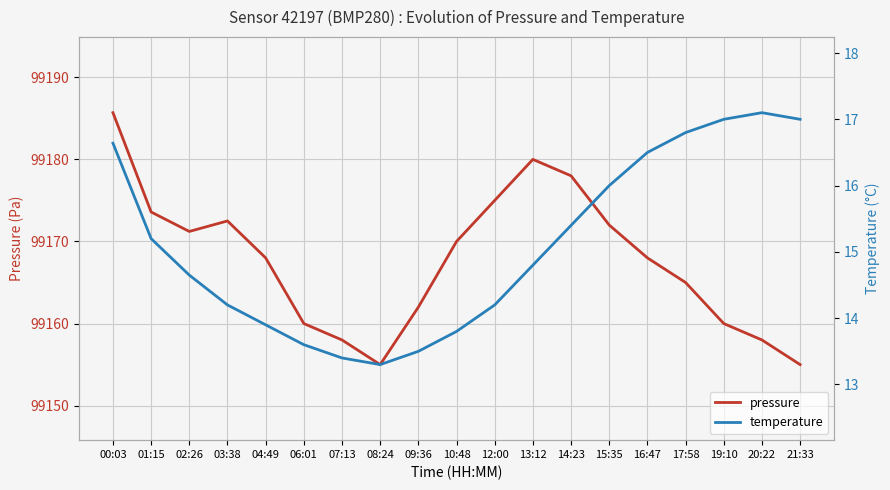

What are all the series names shown in the legend?

pressure, temperature